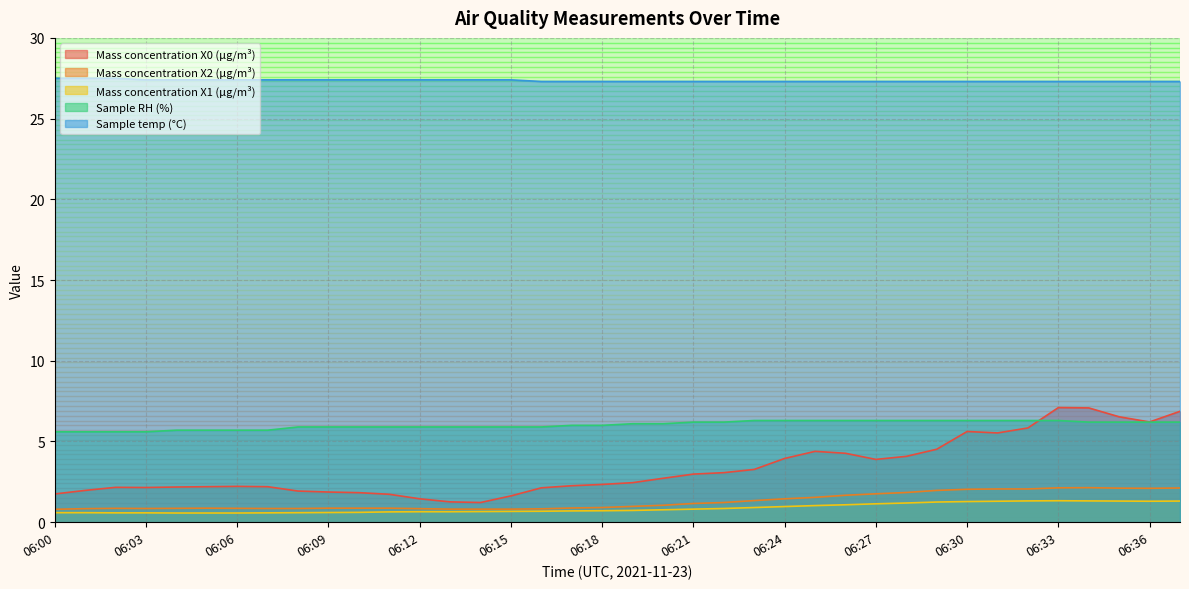

Is it true that Sample RH (%) equals 8.8 at 06:10?

False